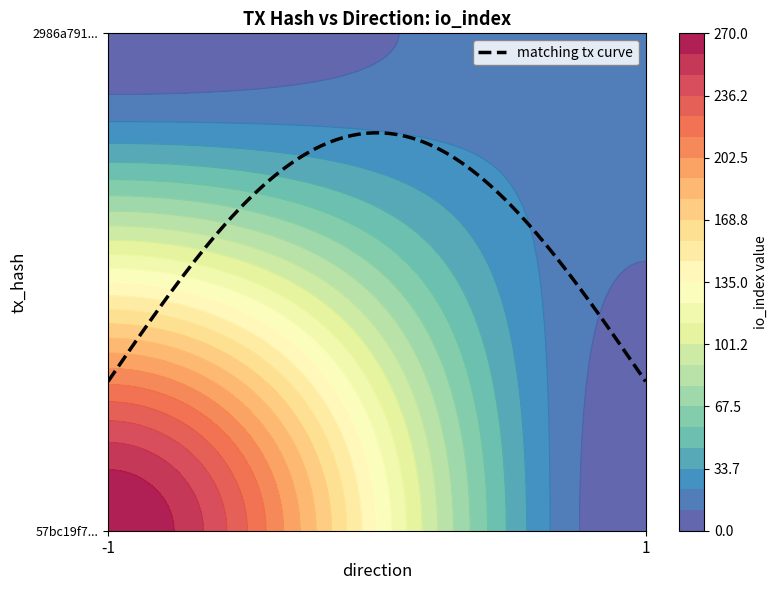

The value of 57bc19f76c437ef265c92e3c9b9e060dbf227b8 at io_index is 270. True or false?

True